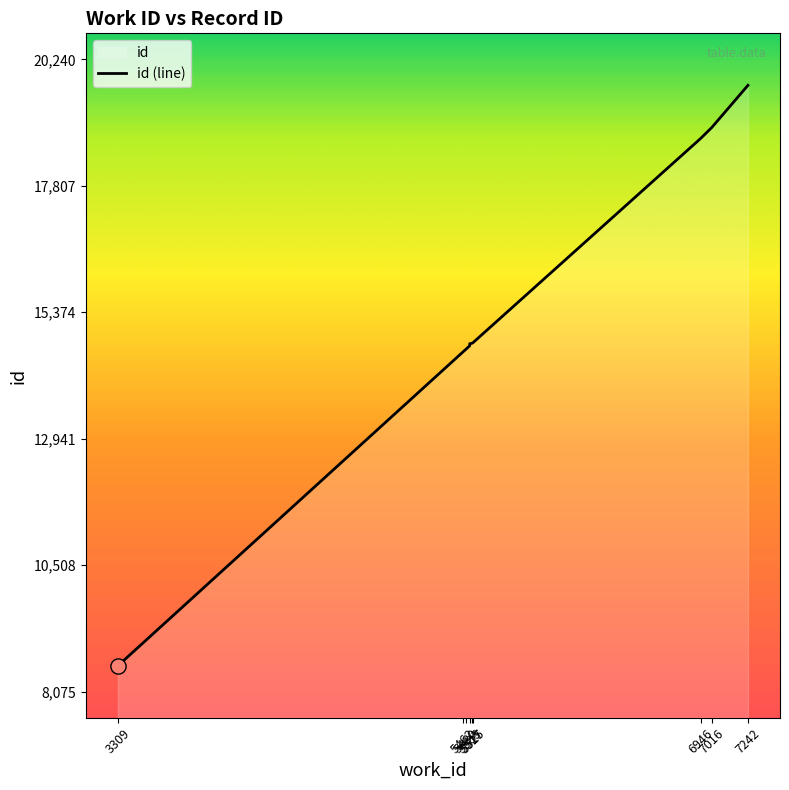

Approximately how many times larger is the value at 6946 compared to 3309?

2.2